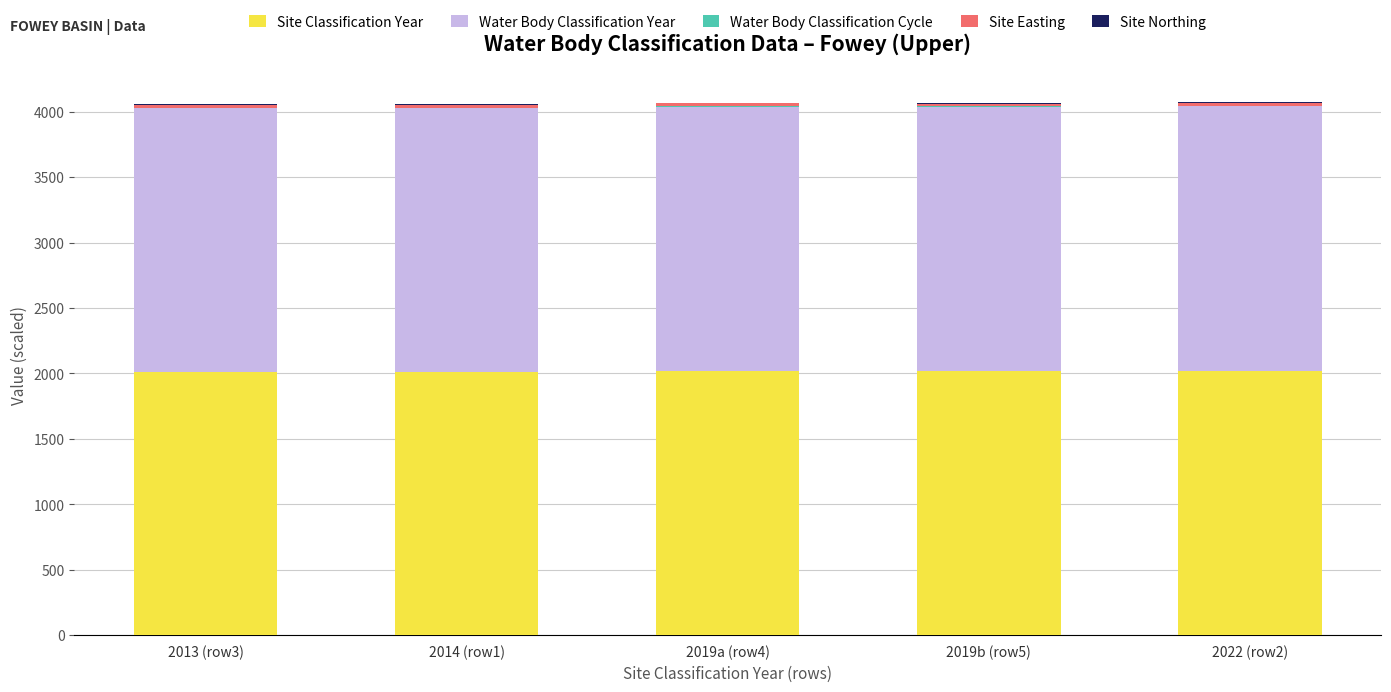

What is the sum of all Site Classification Year values?

10087.0